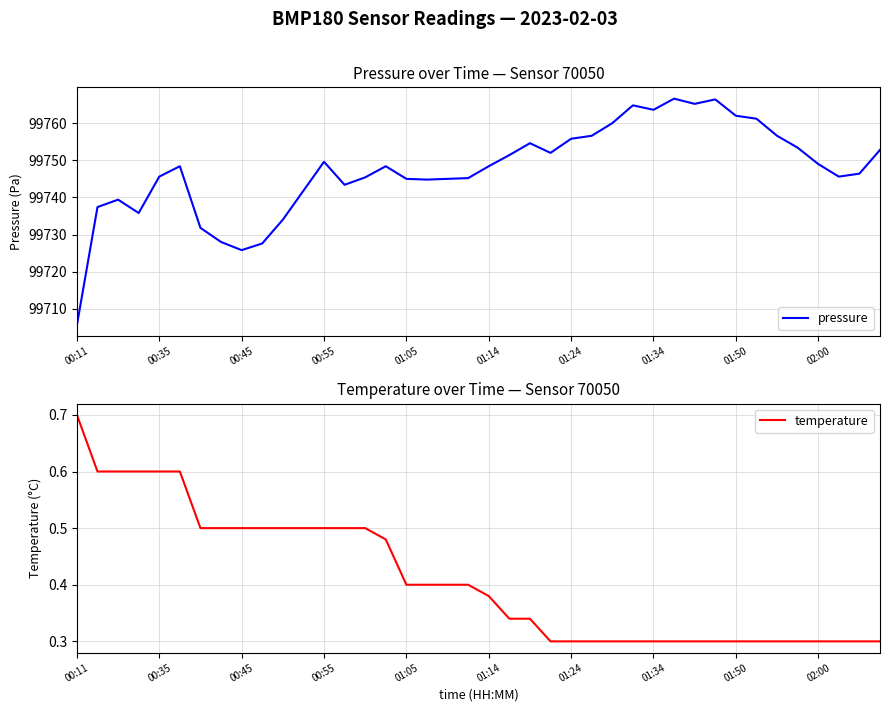

At which category is the sum across all series the highest?

29